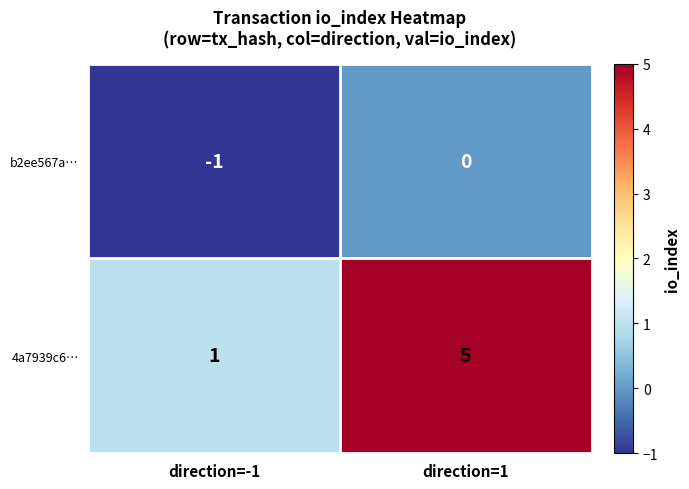

What is the difference between the 4a7939c6… values at direction=-1 and direction=1?

4